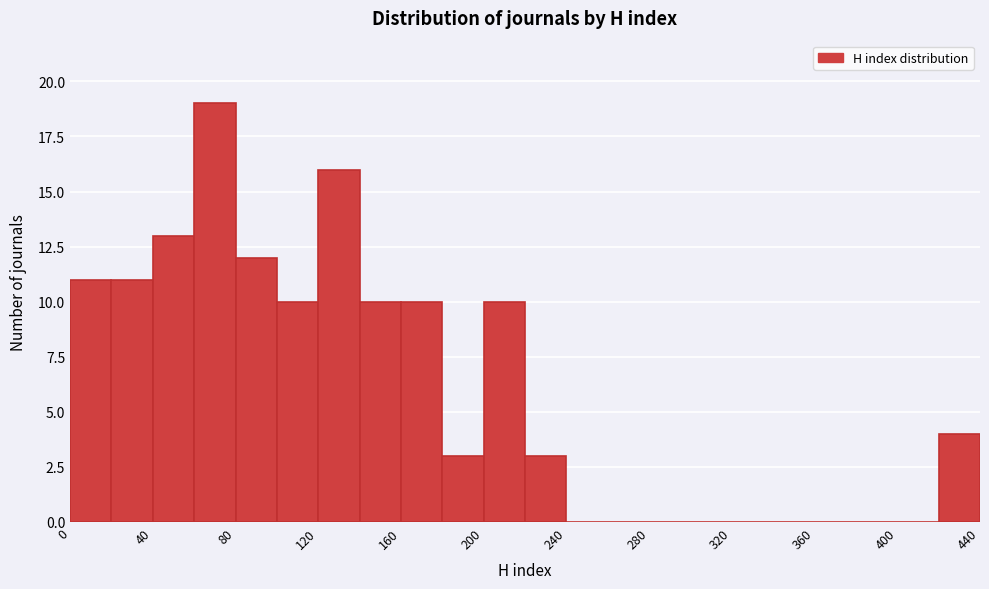

What is the height of the bar covering 100 to 120 on the x-axis? The values are not printed on the chart, so give them approximately, as read against the axis.

10